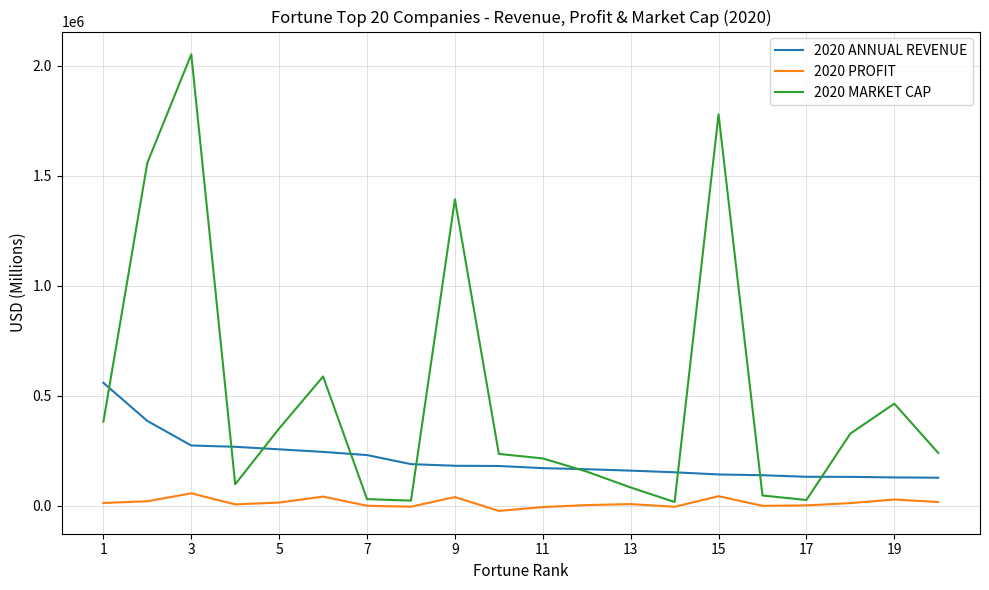

What is the greatest value displayed?

2050665.9